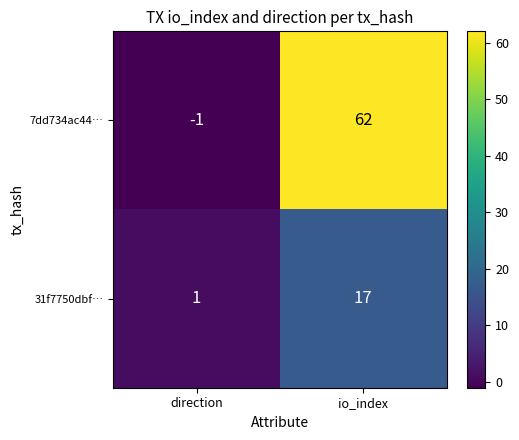

Read the 7dd734ac44… value at io_index, to the nearest 5.

60